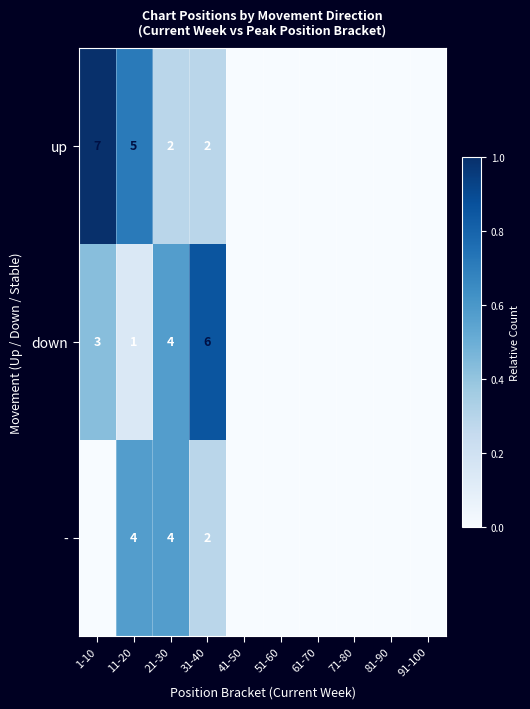

The - series shows 1 at 11-20. True or false?

False